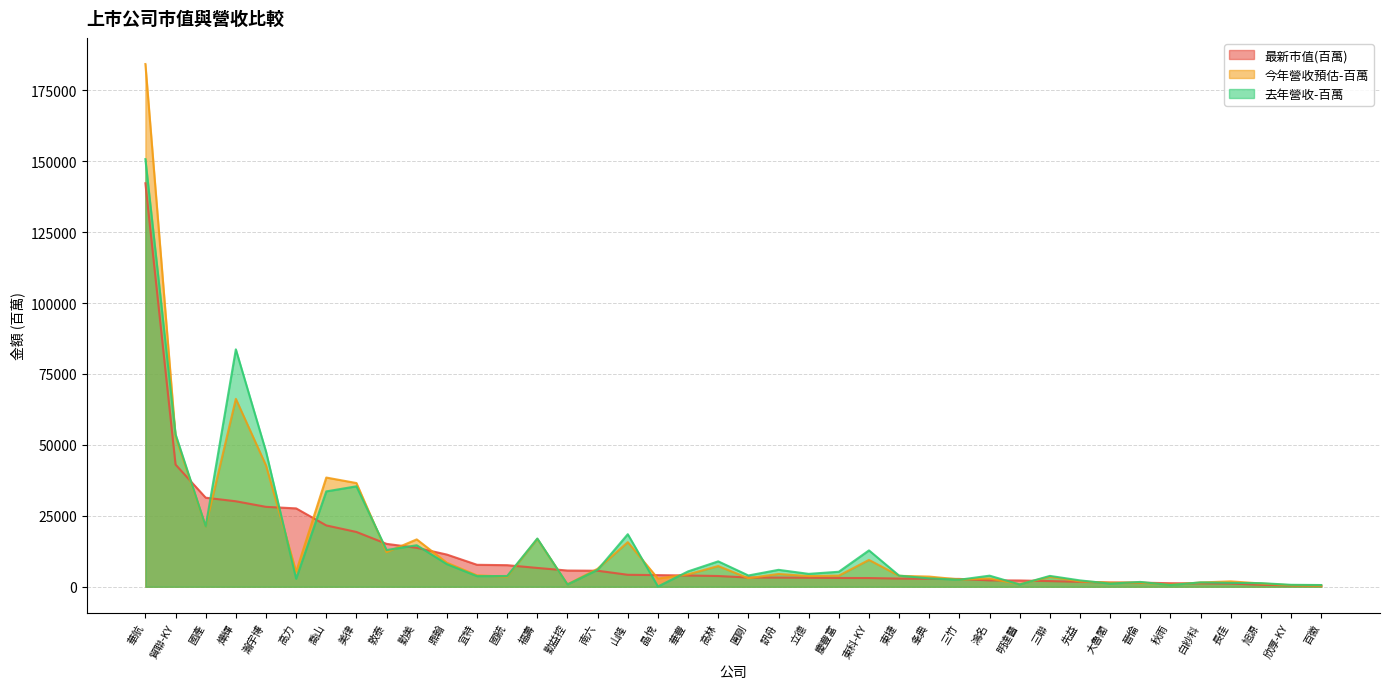

Which series has the largest range (max minus min)?

今年營收預估-百萬